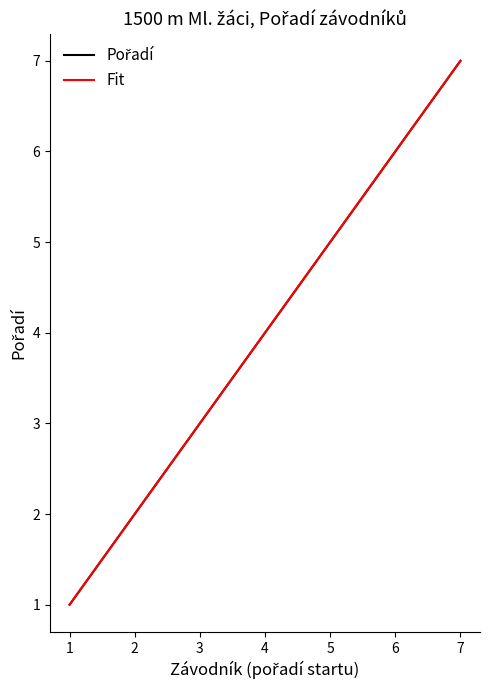

Is this an area chart (filled region under the line)?

No